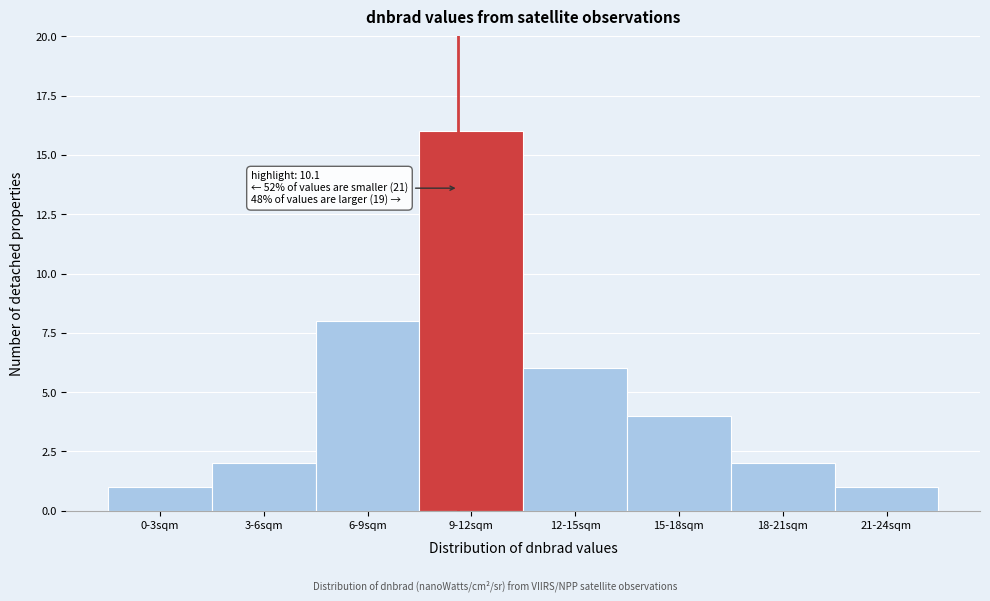

Reading left to right, list all the values displayed in this chart.

0-3sqm=1	3-6sqm=2	6-9sqm=8	9-12sqm=16	12-15sqm=6	15-18sqm=4	18-21sqm=2	21-24sqm=1